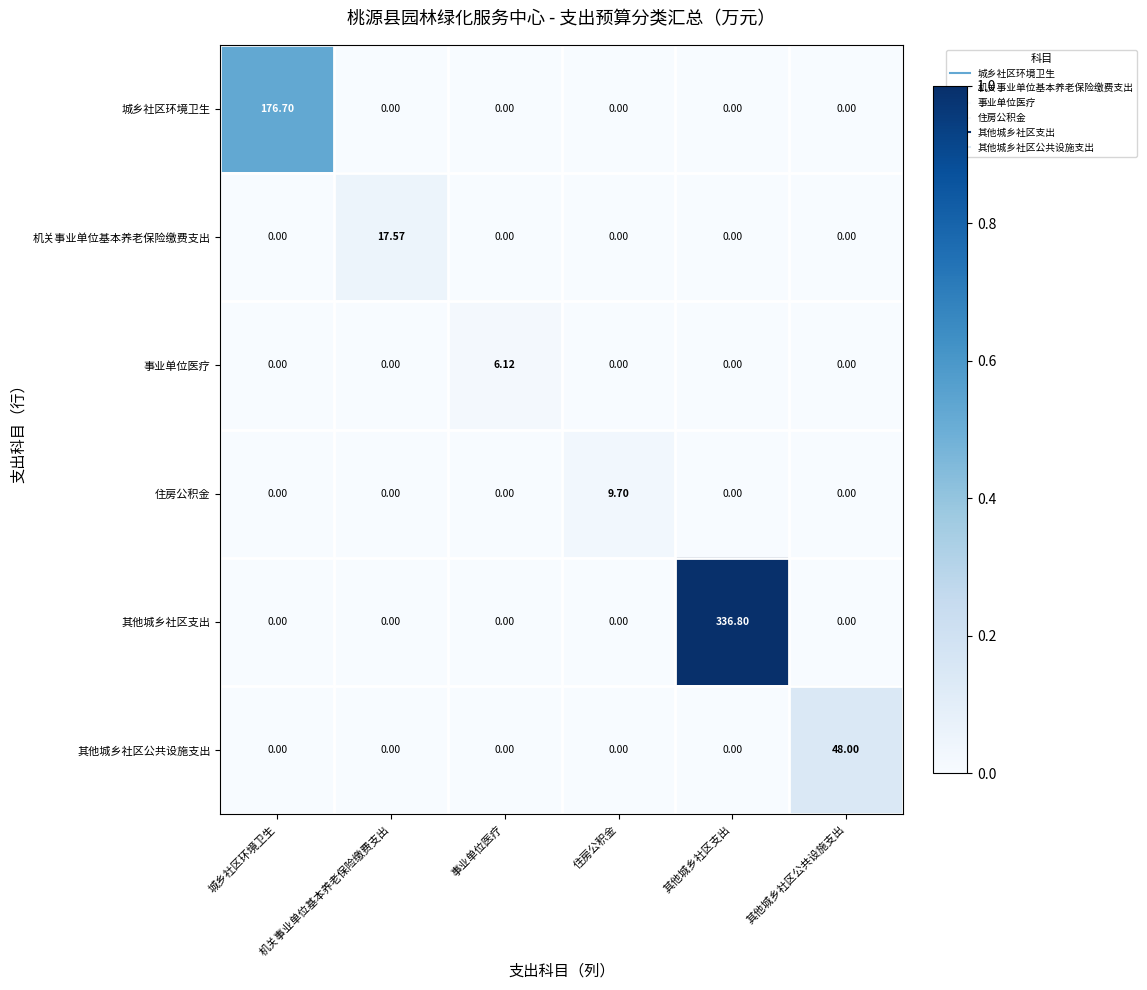

Between 城乡社区环境卫生 and 事业单位医疗, which series saw the biggest shift?

城乡社区环境卫生